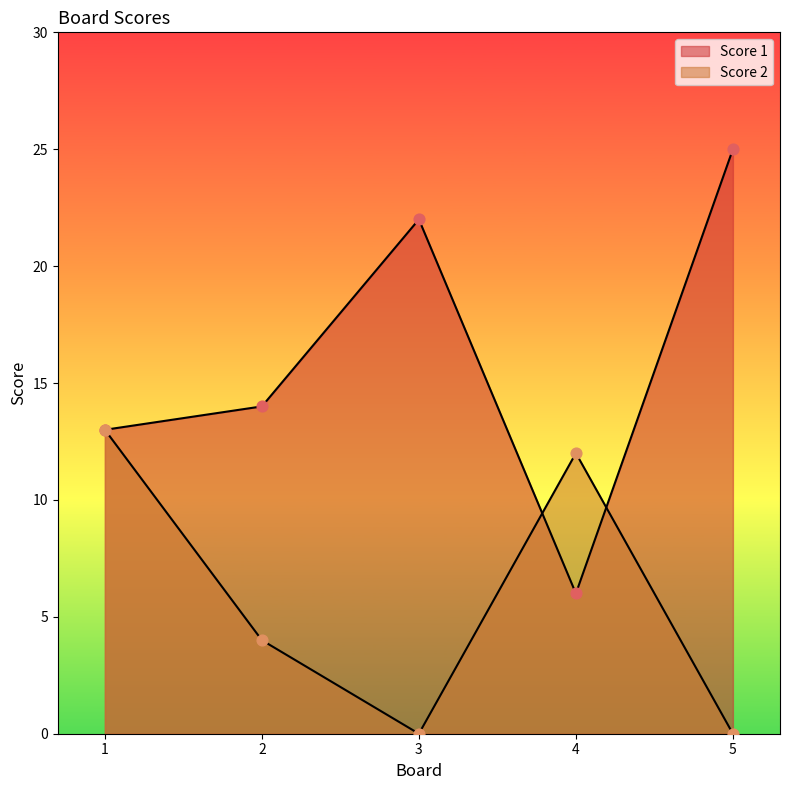

At which category is the sum across all series the highest?

1